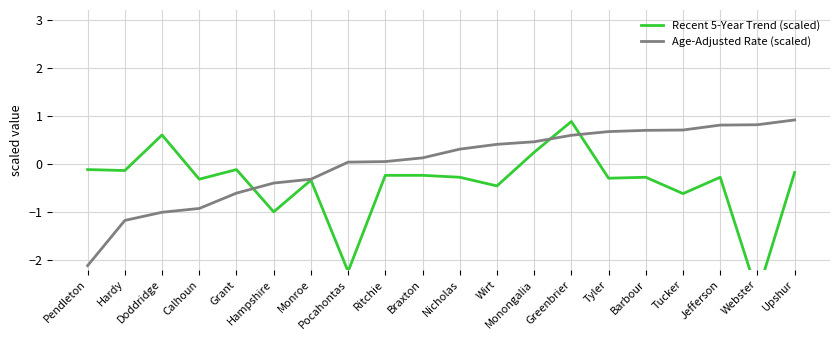

Which has a higher value, Braxton or Pendleton?

Pendleton